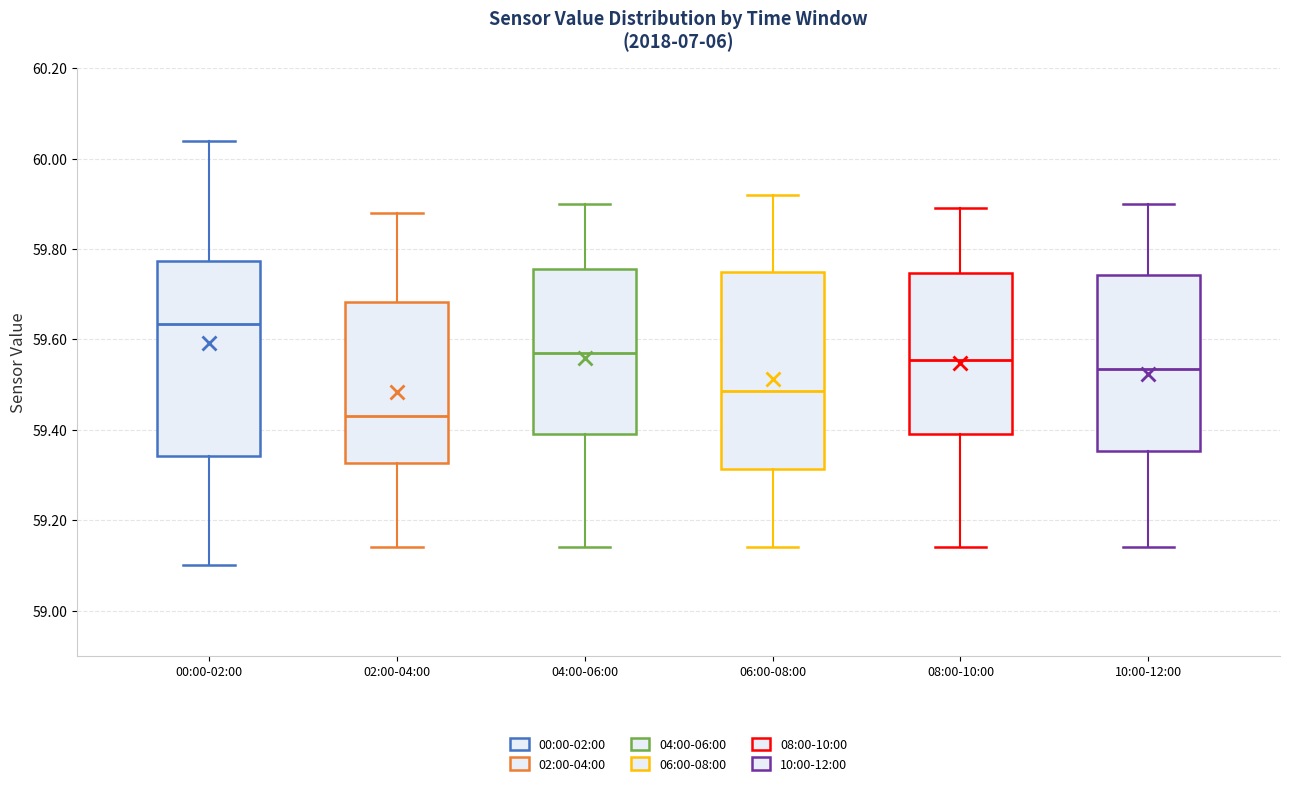

Reading left to right, read every box against the y-axis: the position of its median line, the range the box covers, and the ends of its whiskers. The values are not printed on the chart, so give them approximately, as read against the axis.

00:00-02:00: median 59.64, box 59.34 to 59.78, whiskers 59.10 to 60.04
02:00-04:00: median 59.44, box 59.32 to 59.68, whiskers 59.14 to 59.88
04:00-06:00: median 59.58, box 59.40 to 59.76, whiskers 59.14 to 59.90
06:00-08:00: median 59.48, box 59.32 to 59.76, whiskers 59.14 to 59.92
08:00-10:00: median 59.56, box 59.40 to 59.74, whiskers 59.14 to 59.90
10:00-12:00: median 59.54, box 59.36 to 59.74, whiskers 59.14 to 59.90